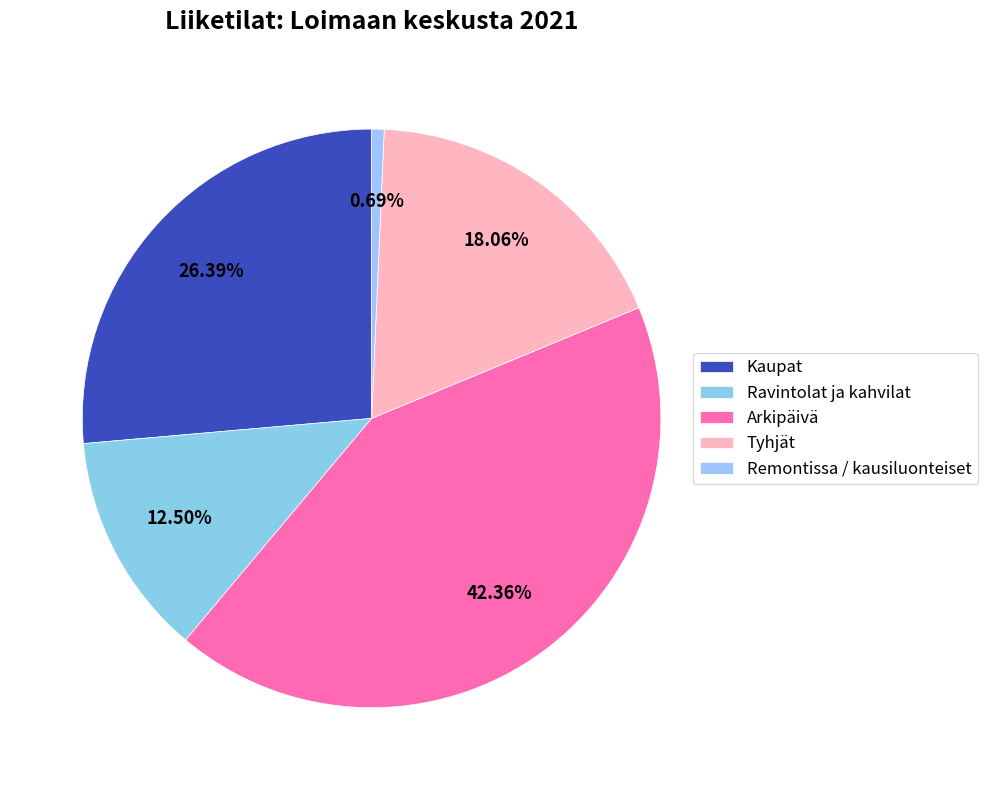

Rank the categories by value from lowest to highest.

Remontissa / kausiluonteiset, Ravintolat ja kahvilat, Tyhjät, Kaupat, Arkipäivä